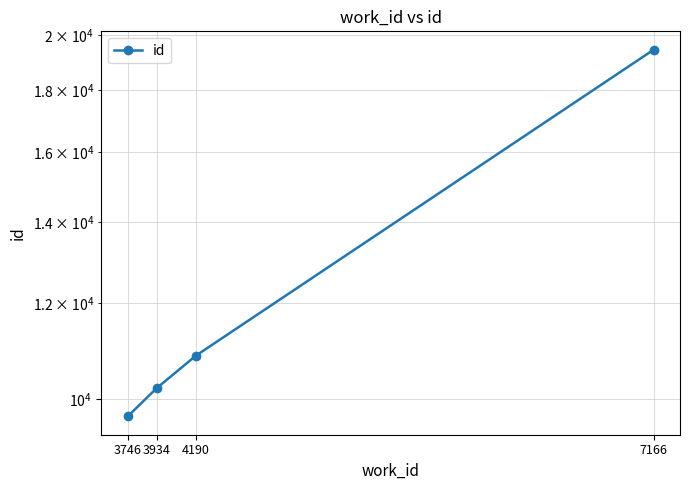

True or false: the data shows 10209 at 3934.

True